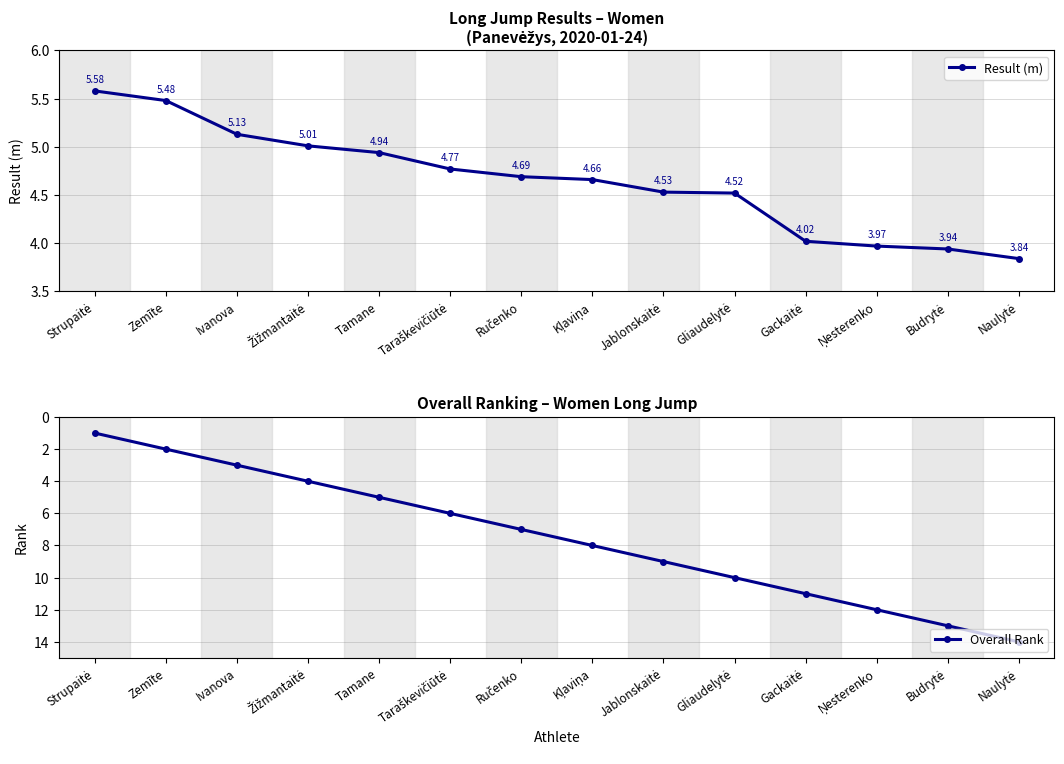

Rank the series by their maximum value, from lowest to highest.

Result (m), Overall Rank